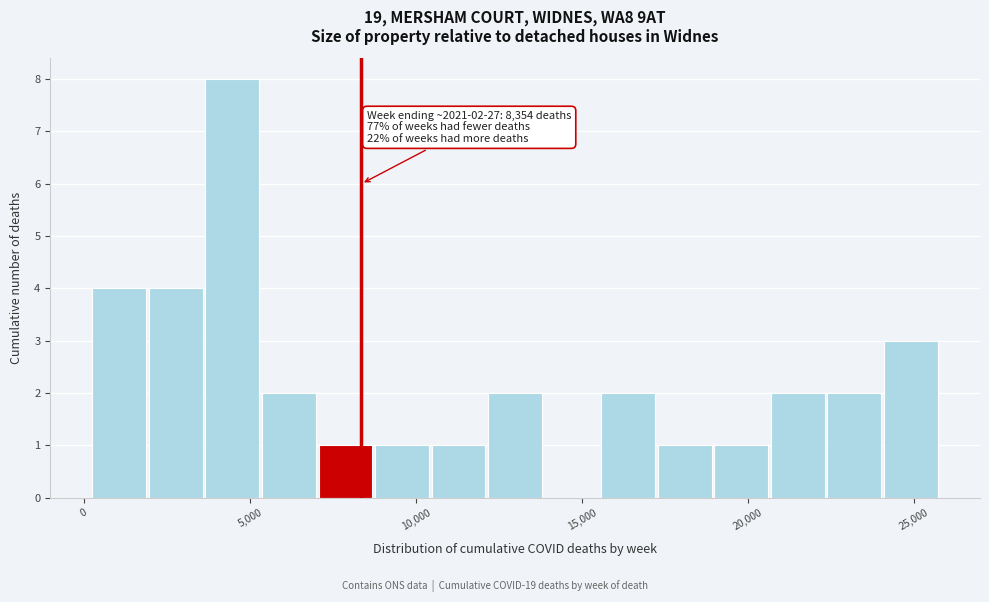

Around what value on the x-axis is the tallest bar? Give the approximate position of its centre, as read against the axis.

4500